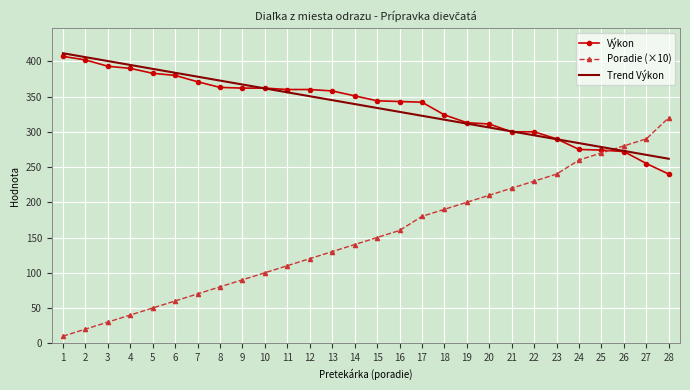

What is the total value across all series at 10?

823.6